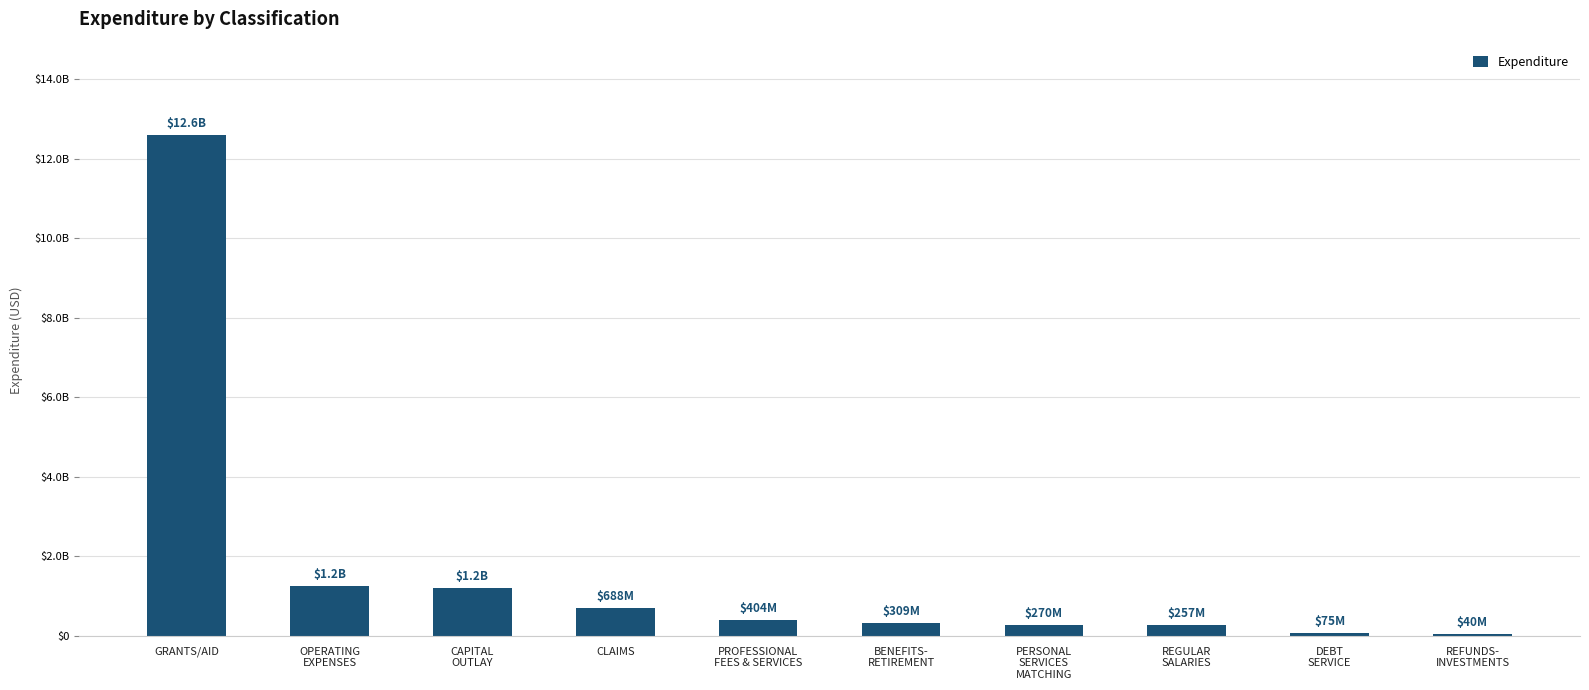

The value at PROFESSIONAL
FEES & SERVICES is 404436819.4. True or false?

True